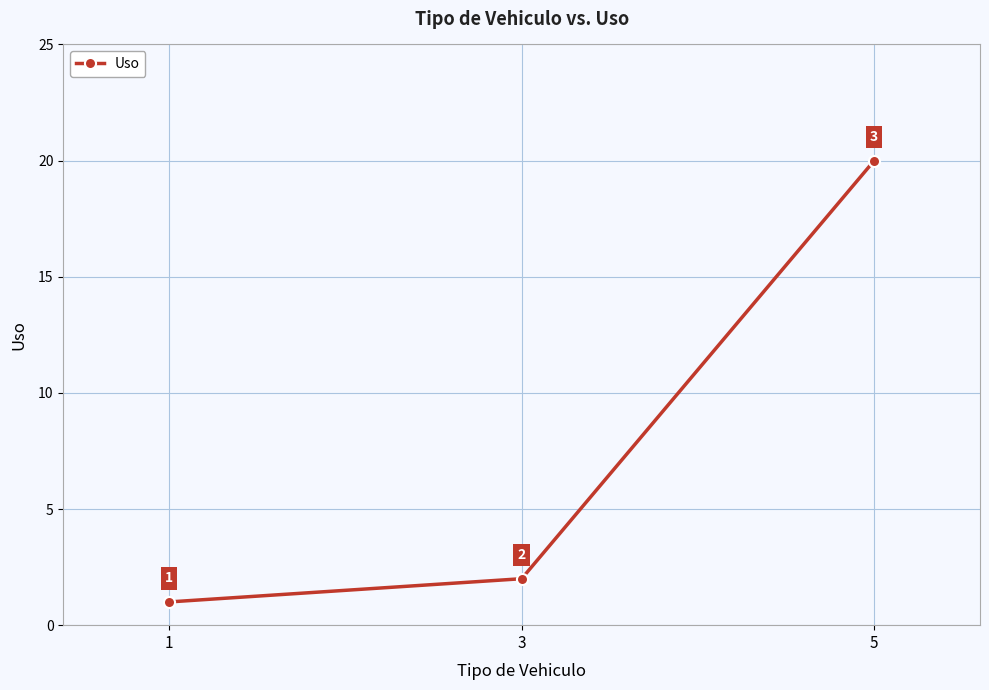

List the labels in order of value, largest first.

5, 3, 1